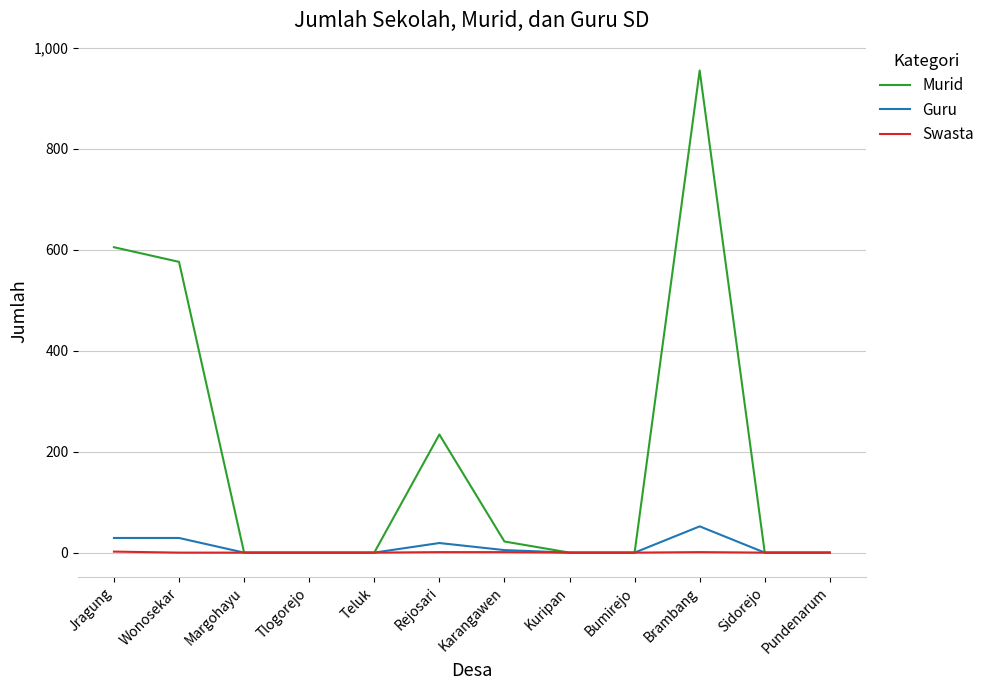

How many categories are shown in the chart?

12